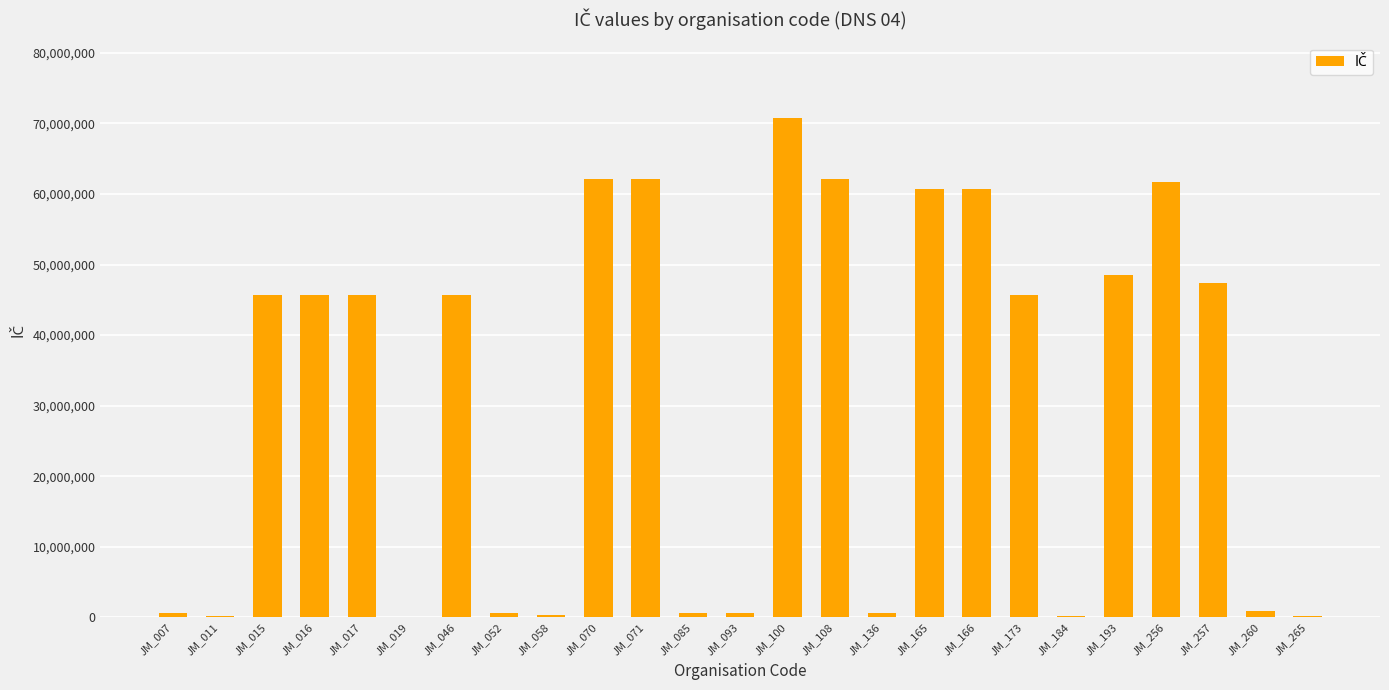

What is the sum of all values?

769224754